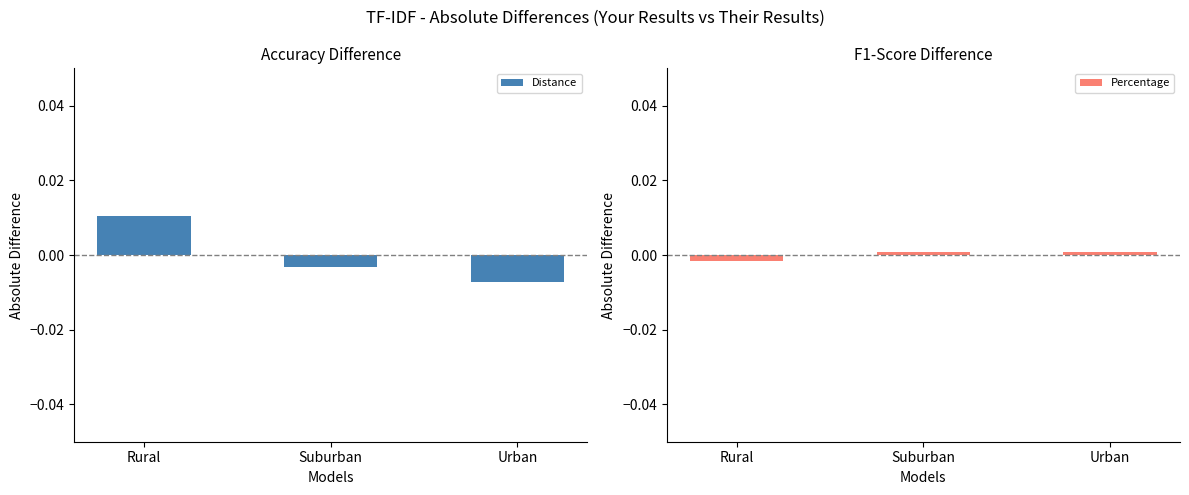

What is the label of the 1st bar from the left?

Rural